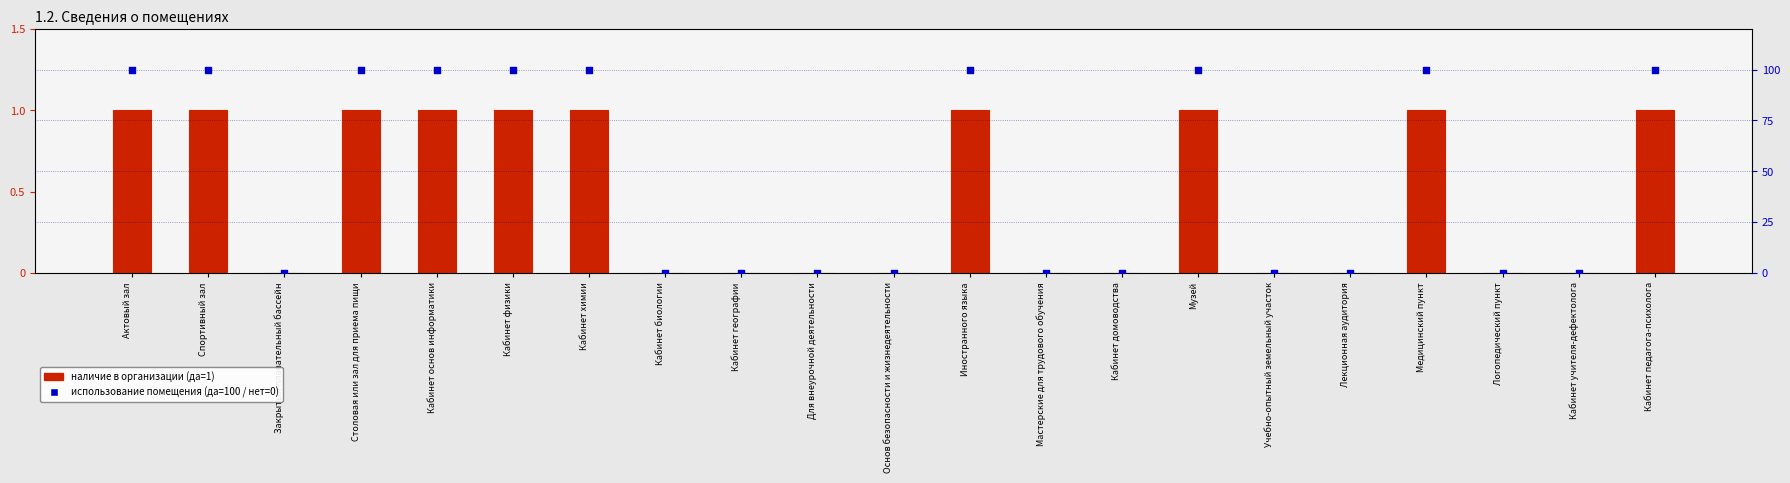

Which series reaches the maximum Y coordinate?

использование помещения (да=100 / нет=0)